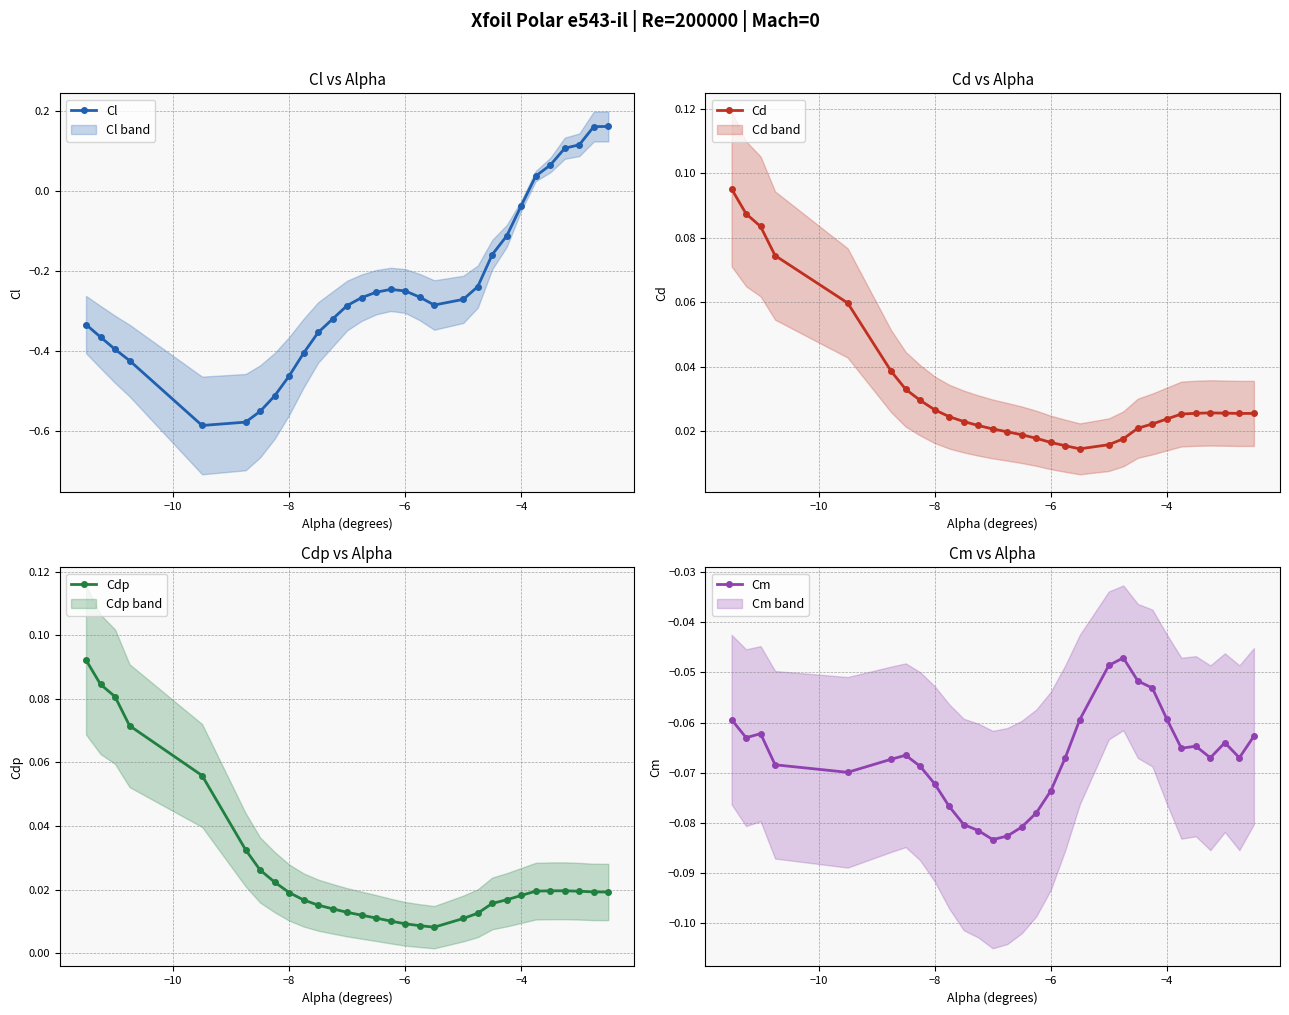

Reading right to left, transcribe all the data shown in this chart.

Cl: 0.2	0.2	0.1	0.1	0.1	0.0	-0.0	-0.1	-0.2	-0.2	-0.3	-0.3	-0.3	-0.2	-0.2	-0.3	-0.3	-0.3	-0.3	-0.4	-0.4	-0.5	-0.5	-0.6	-0.6	-0.6	-0.4	-0.4	-0.4	-0.3
Cd: 0.0	0.0	0.0	0.0	0.0	0.0	0.0	0.0	0.0	0.0	0.0	0.0	0.0	0.0	0.0	0.0	0.0	0.0	0.0	0.0	0.0	0.0	0.0	0.0	0.0	0.1	0.1	0.1	0.1	0.1
Cdp: 0.0	0.0	0.0	0.0	0.0	0.0	0.0	0.0	0.0	0.0	0.0	0.0	0.0	0.0	0.0	0.0	0.0	0.0	0.0	0.0	0.0	0.0	0.0	0.0	0.0	0.1	0.1	0.1	0.1	0.1
Cm: -0.1	-0.1	-0.1	-0.1	-0.1	-0.1	-0.1	-0.1	-0.1	-0.0	-0.0	-0.1	-0.1	-0.1	-0.1	-0.1	-0.1	-0.1	-0.1	-0.1	-0.1	-0.1	-0.1	-0.1	-0.1	-0.1	-0.1	-0.1	-0.1	-0.1